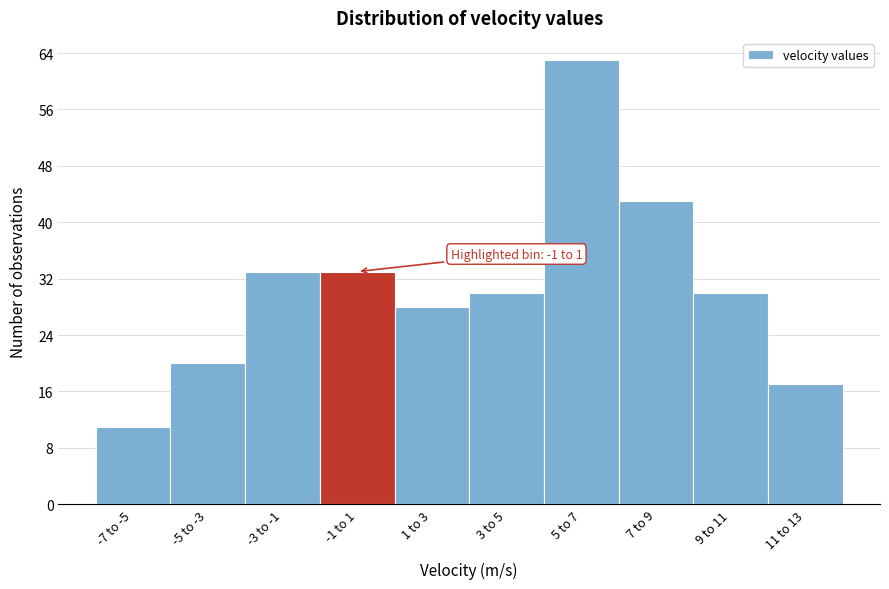

Reading left to right, extract all data points from this chart.

11	20	33	33	28	30	63	43	30	17